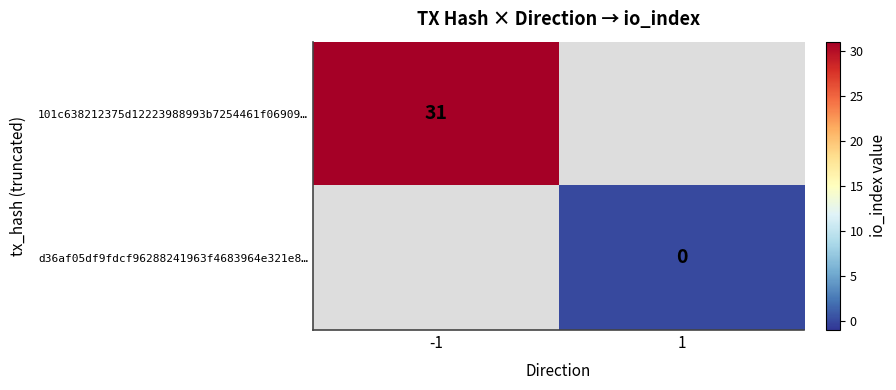

True or false: 101c638212375d12223988993b7254461f06909… has a value of 31 at -1.

True